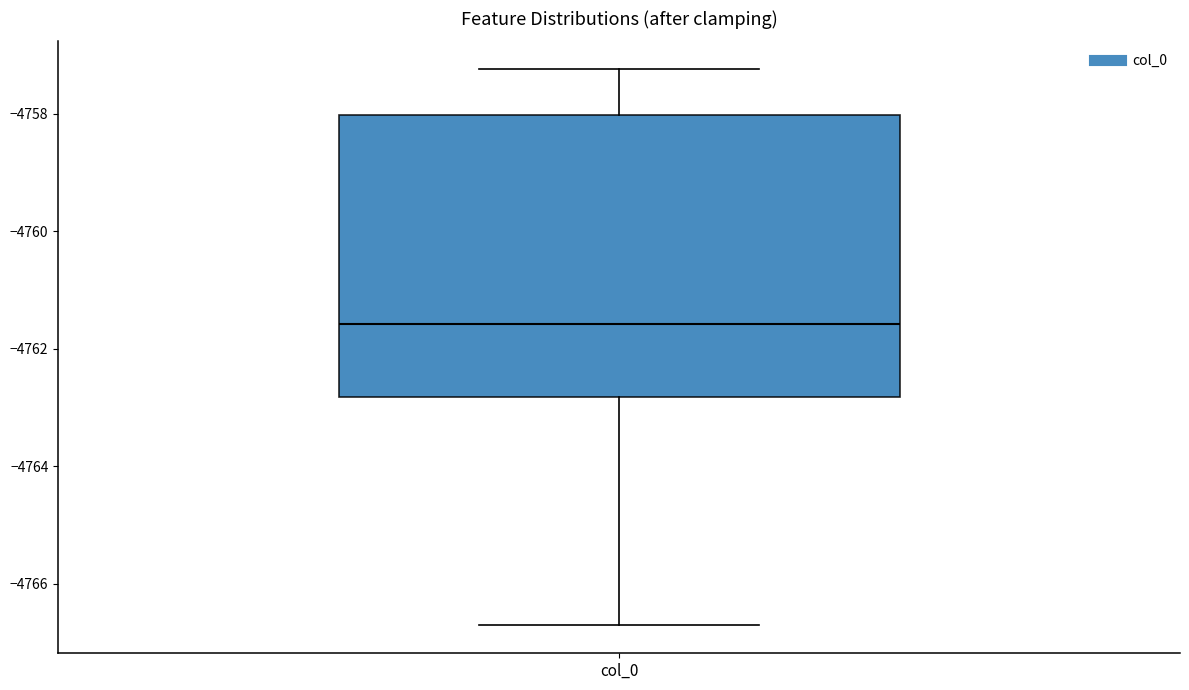

Read this box plot against the y-axis: the position of the median line, the range covered by the box, and the ends of both whiskers. The values are not printed on the chart, so give them approximately, as read against the axis.

median -4761.6, box -4762.8 to -4758.0, whiskers -4766.8 to -4757.2